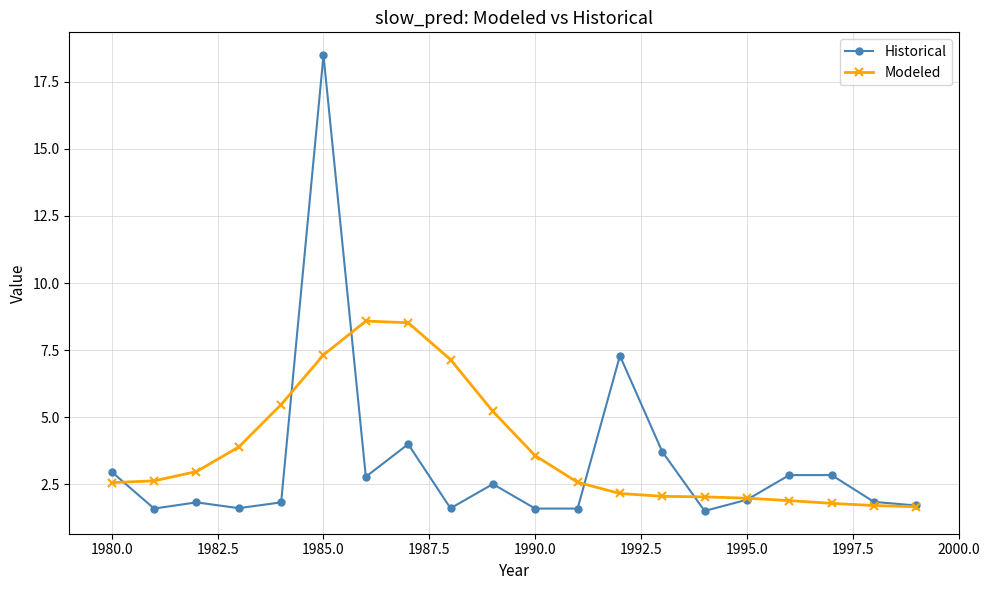

What are all the series names shown in the legend?

Historical, Modeled